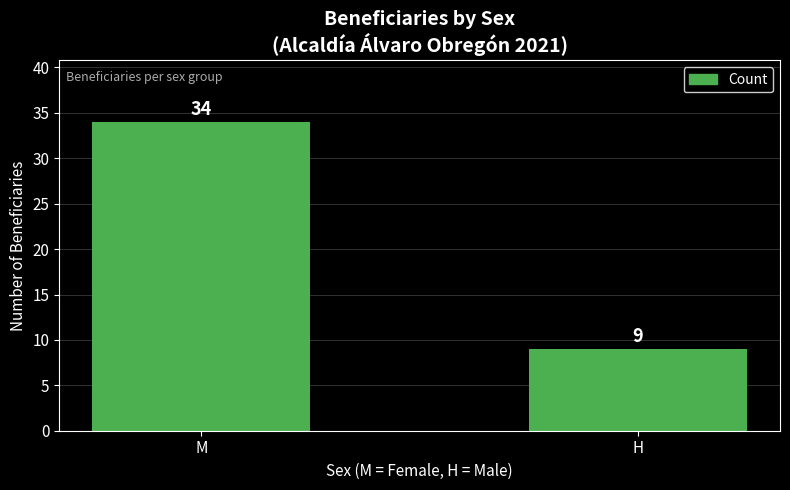

Reading left to right, transcribe all the data shown in this chart.

M=34	H=9